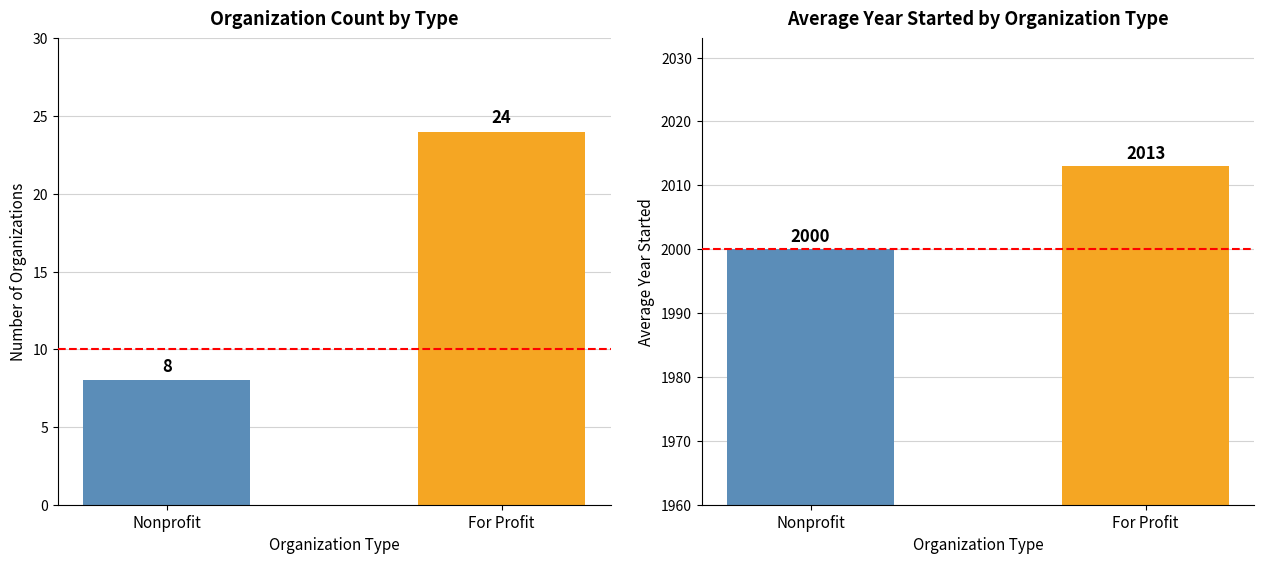

At which label is Avg Year Started closest to 2006?

Nonprofit